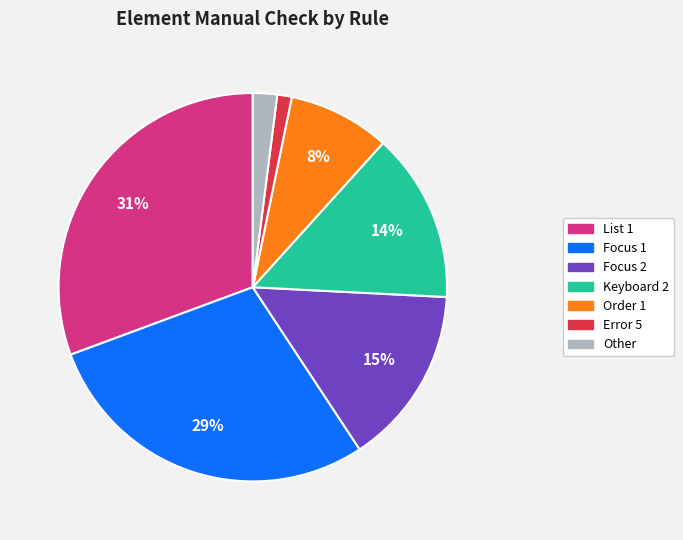

Which has a higher value, List 1 or Error 5?

List 1